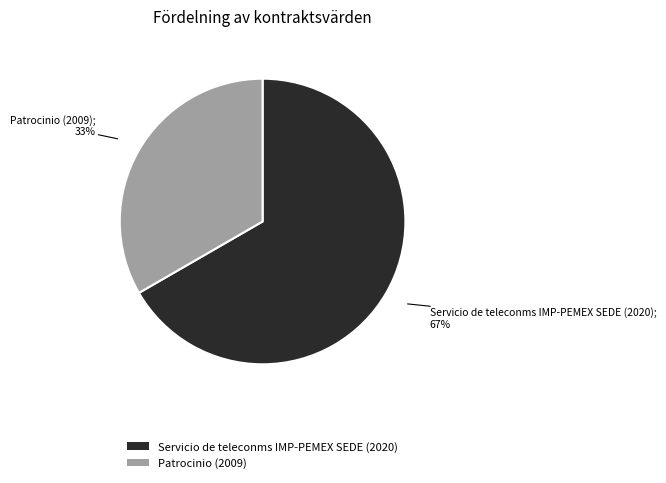

Rank the categories by value from highest to lowest.

Servicio de teleconms IMP-PEMEX SEDE (2020), Patrocinio (2009)